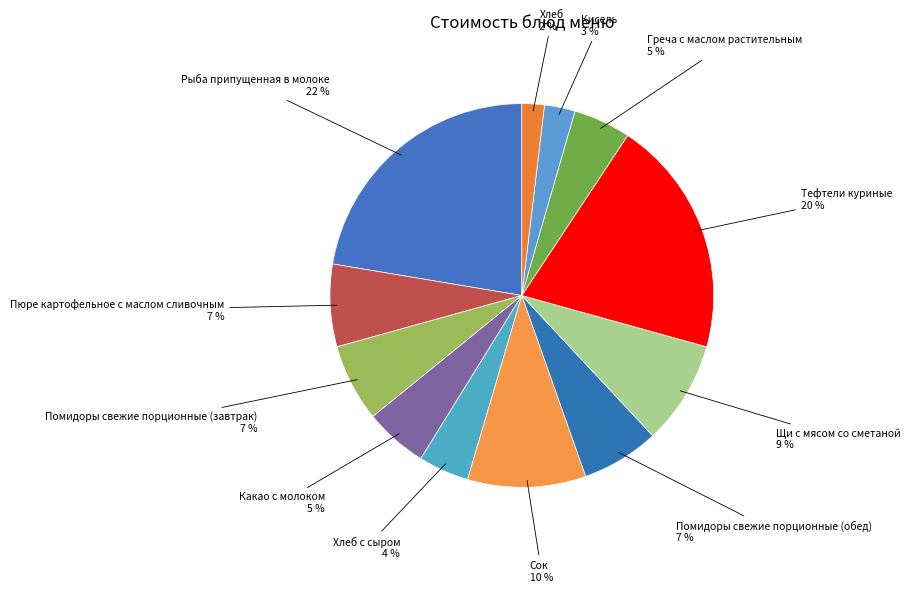

How many slices are in this pie chart?

12